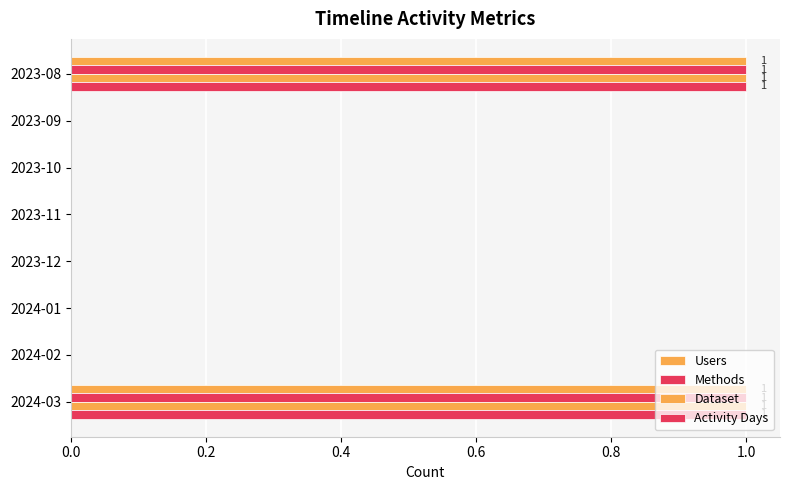

How many distinct data groups are displayed?

4